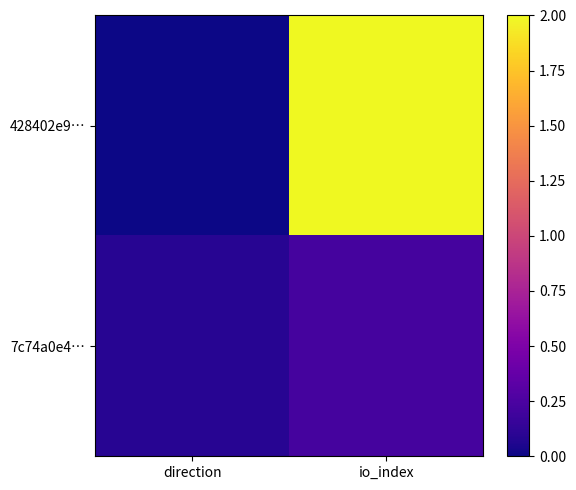

What is the maximum value shown in the chart?

2.0